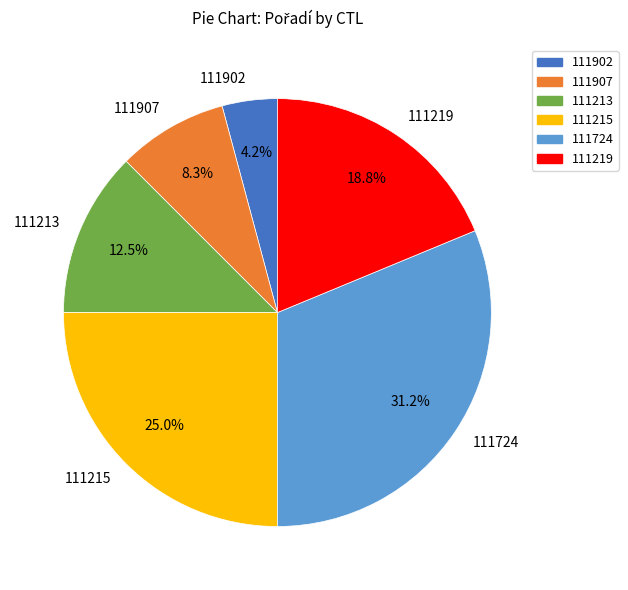

To the nearest percent, what portion does 111902 represent?

4%